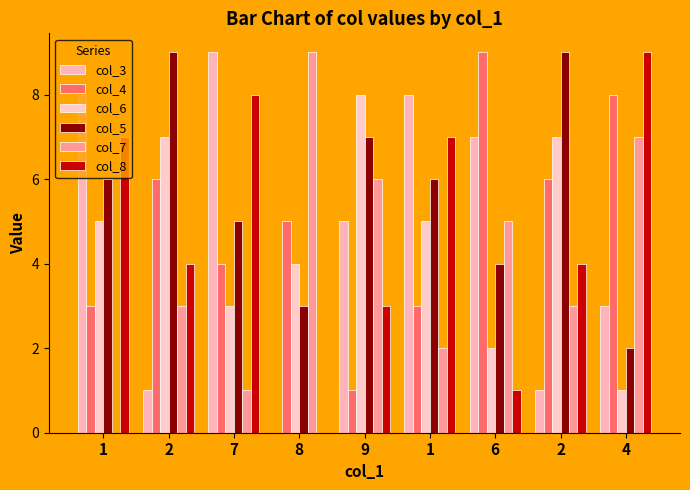

At which category does the chart reach its peak across all series?

7